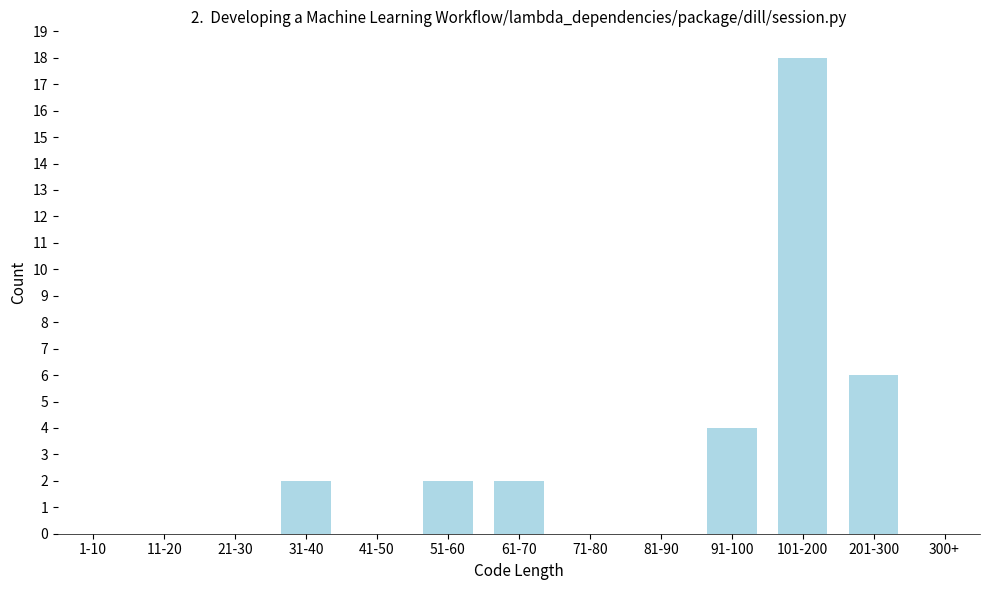

Reading left to right, extract all data points from this chart.

1-10=0	11-20=0	21-30=0	31-40=2	41-50=0	51-60=2	61-70=2	71-80=0	81-90=0	91-100=4	101-200=18	201-300=6	300+=0